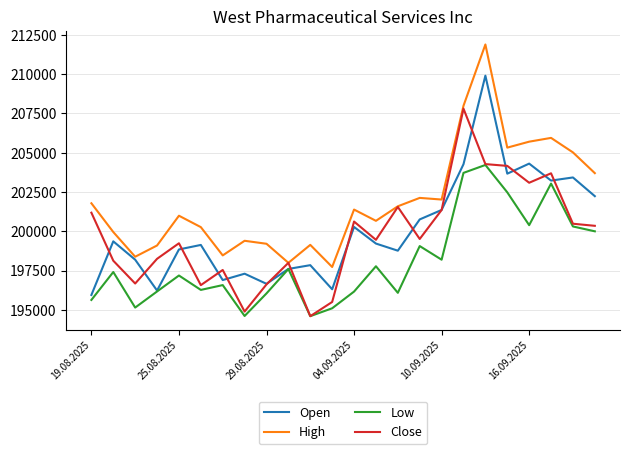

What is the lowest value of the Close series?

194599